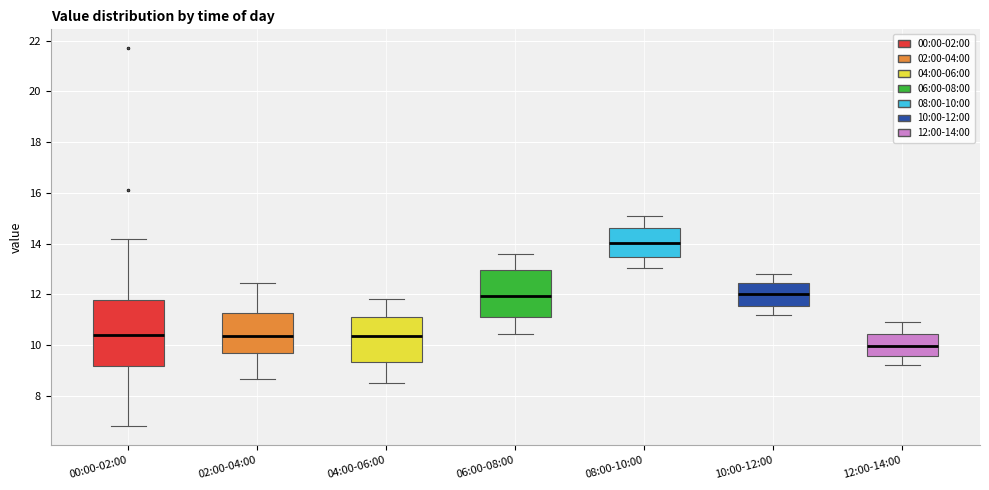

Where does the median line of the box for 12:00-14:00 sit on the y-axis? The values are not printed on the chart, so give them approximately, as read against the axis.

10.0